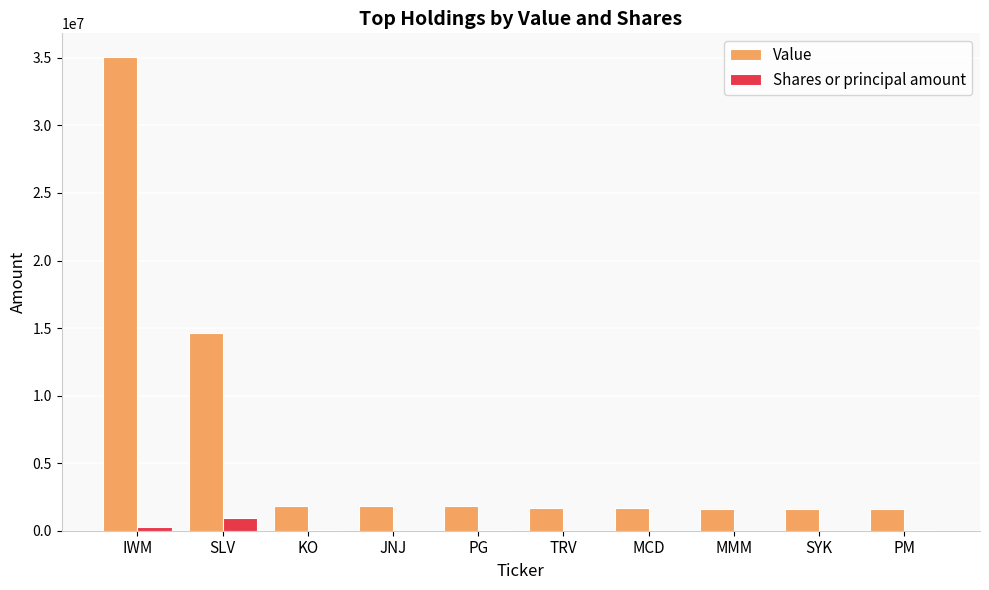

Which series has the largest range (max minus min)?

Value